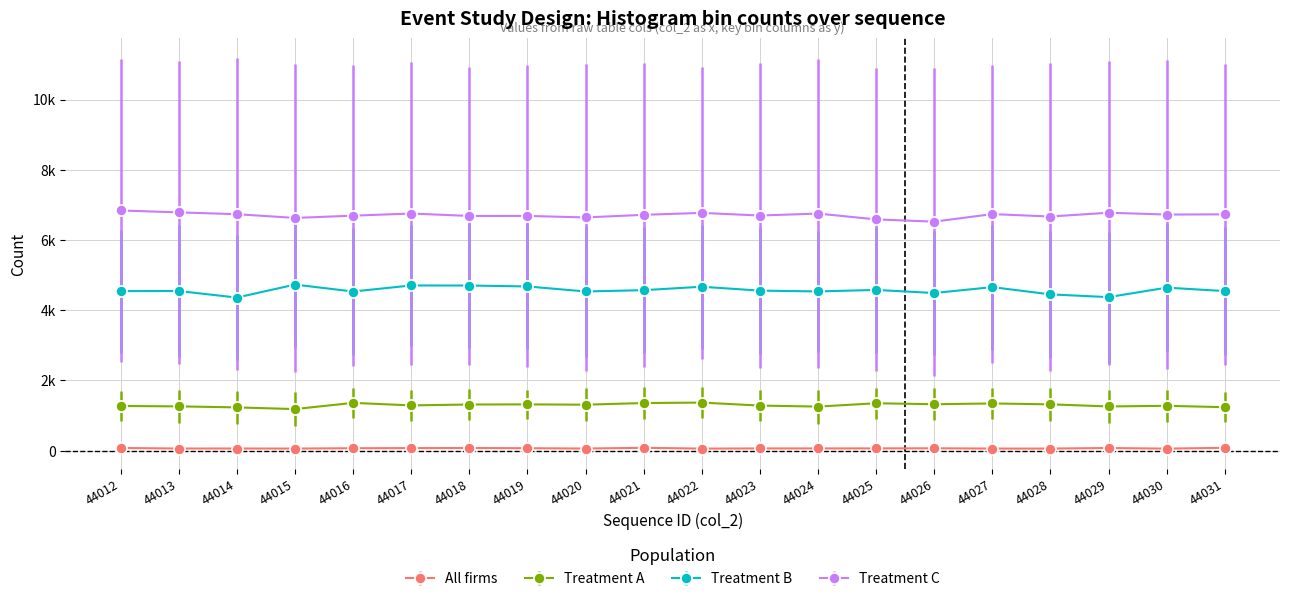

What is the highest value of the Treatment A series?

1369